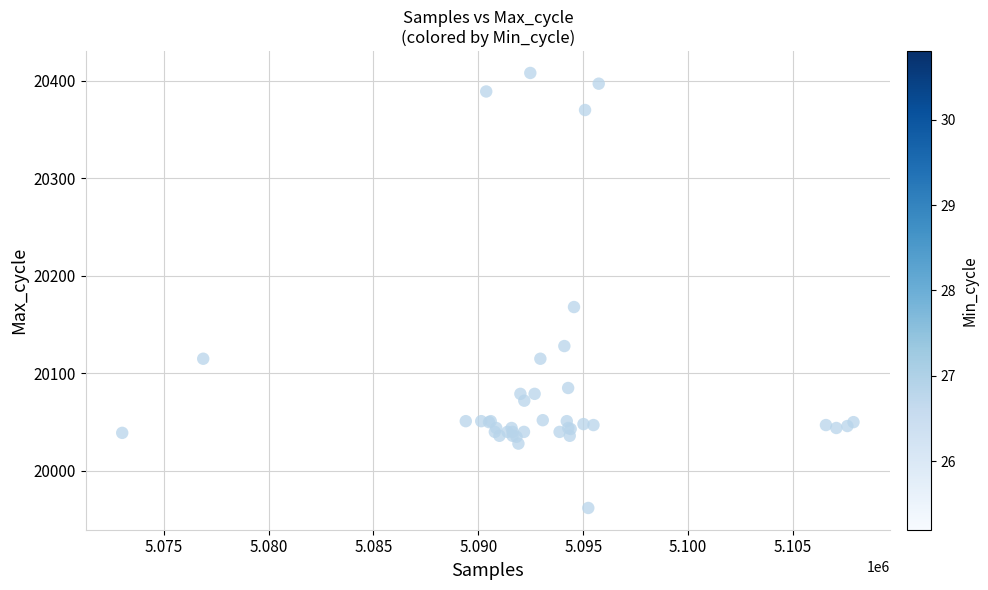

What Y value in the scatter plot is closest to 20185?

20168